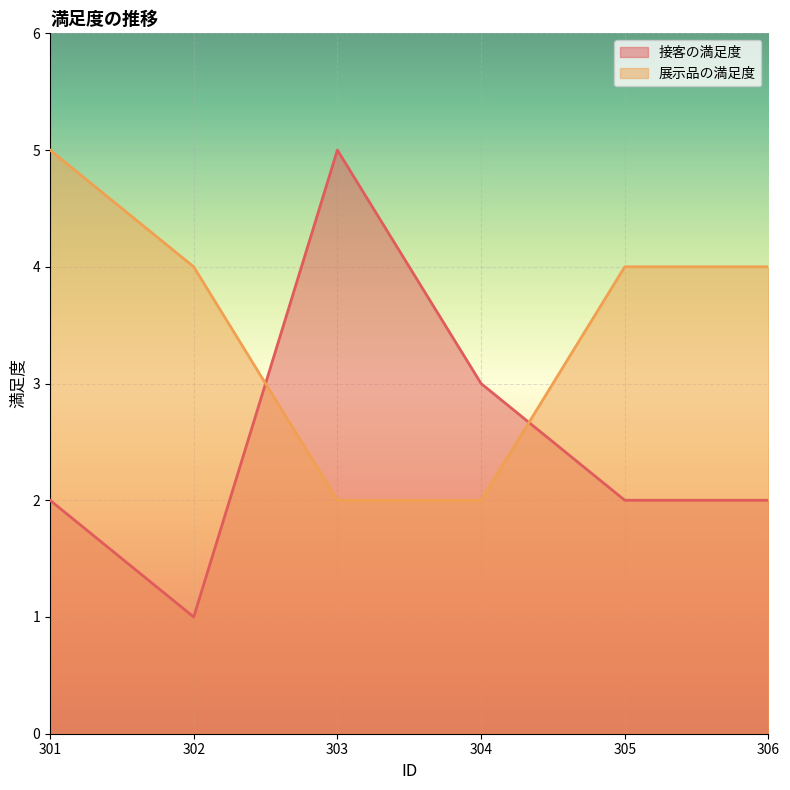

What is the value of the 展示品の満足度 point at the 1st from the left?

5